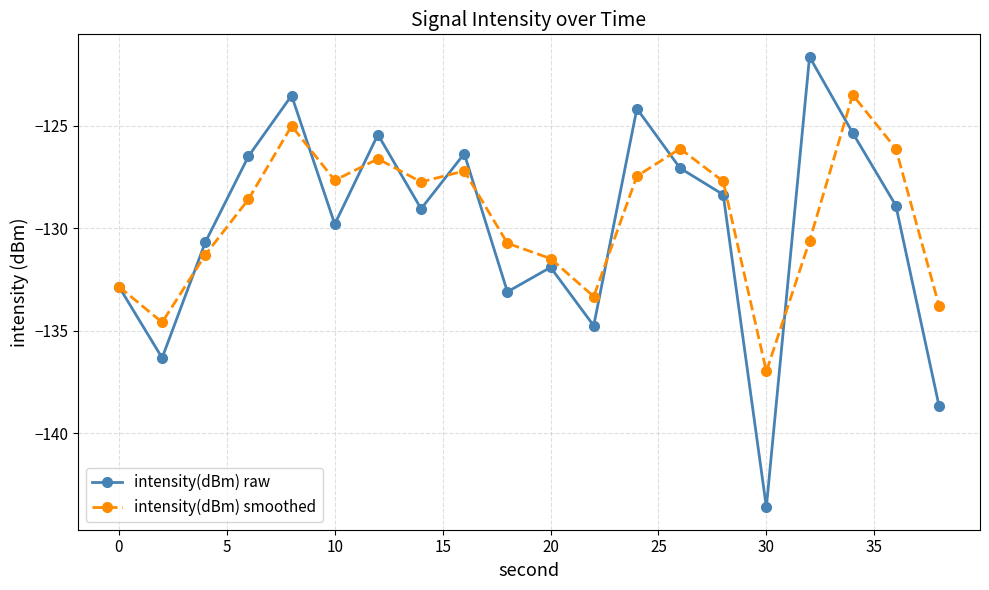

What is the difference between the second highest and second lowest values in the intensity(dBm) raw series?

15.1